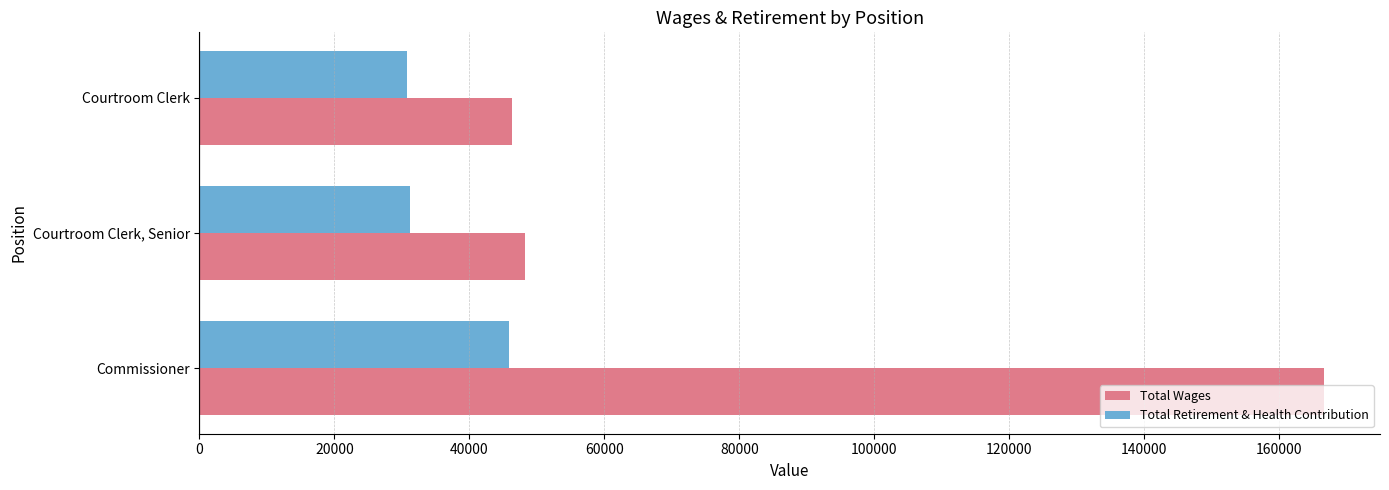

What is the spread (max minus min) of values at Courtroom Clerk, Senior?

17026